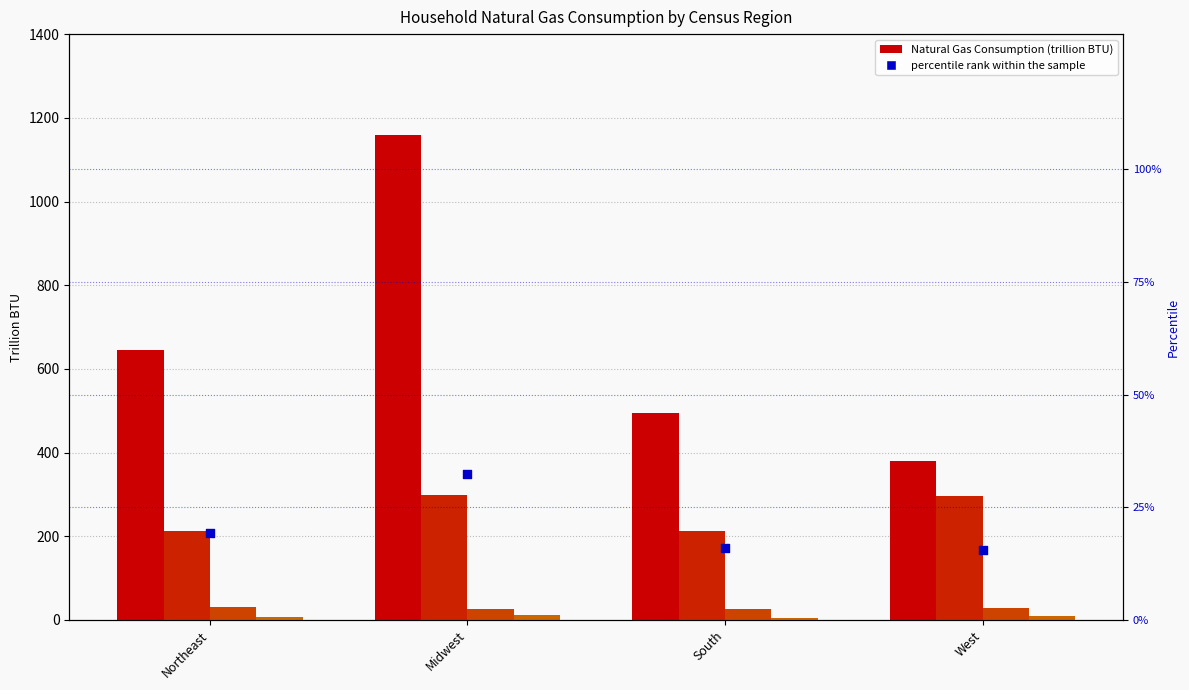

Which series contains the highest Y value?

Natural Gas Space Heating